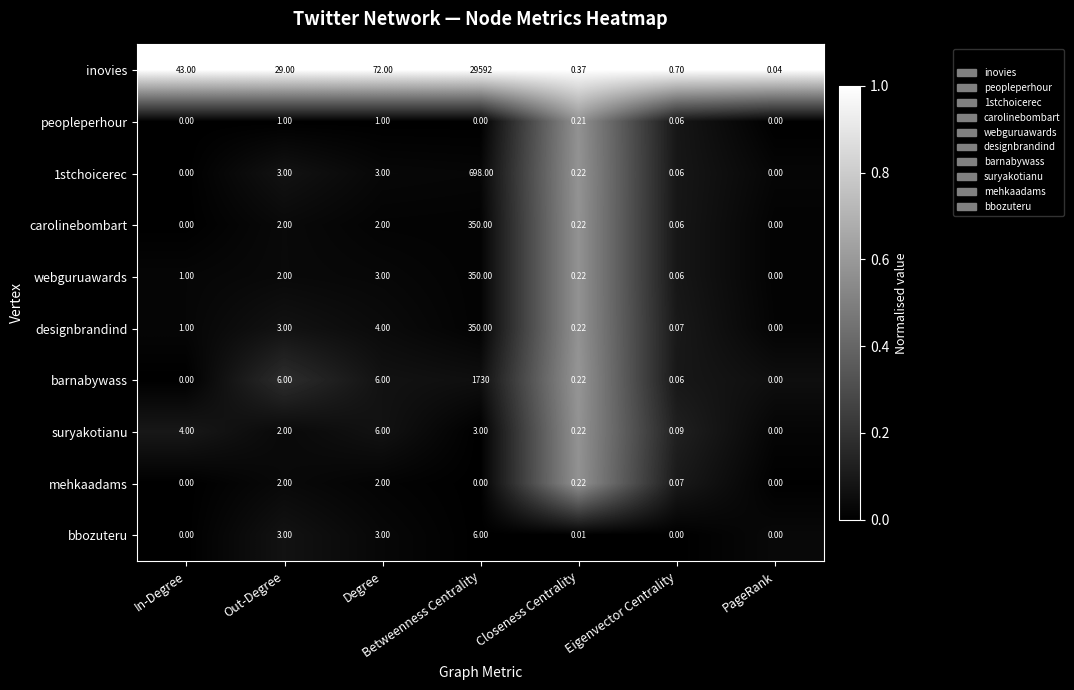

Which category has the lowest value in the designbrandind series?

PageRank